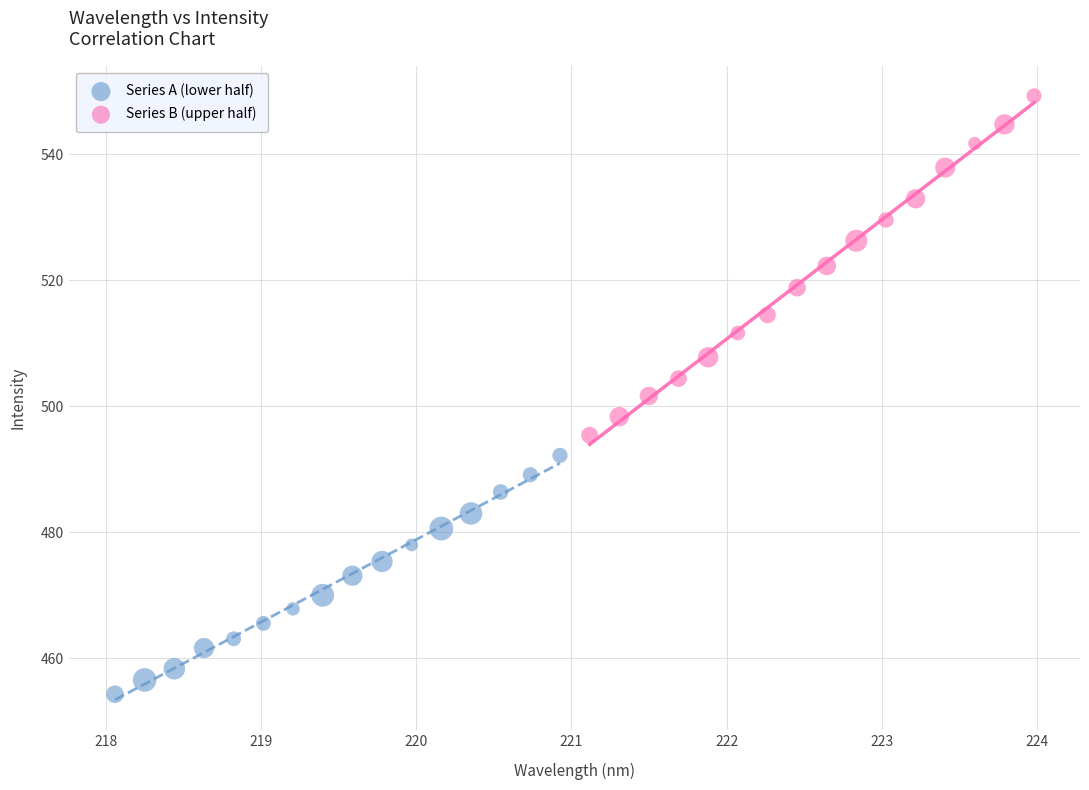

Which series contains the highest Y value?

Series B (upper half)